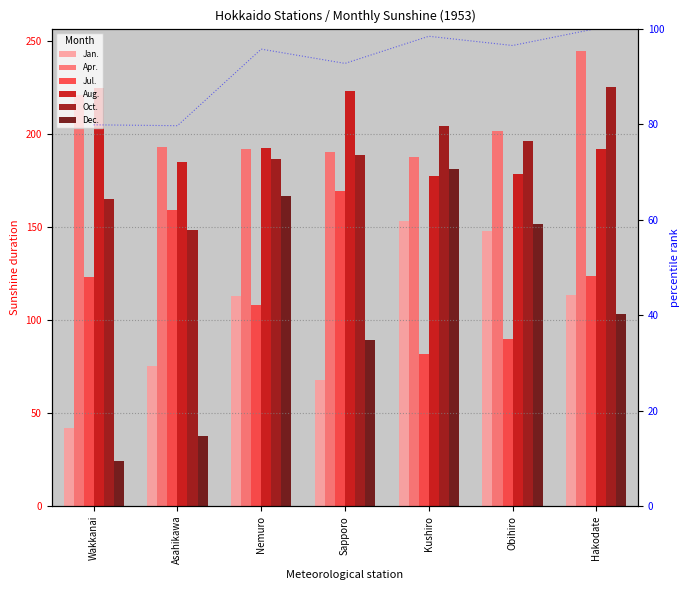

Which series has the widest spread of values?

Dec.